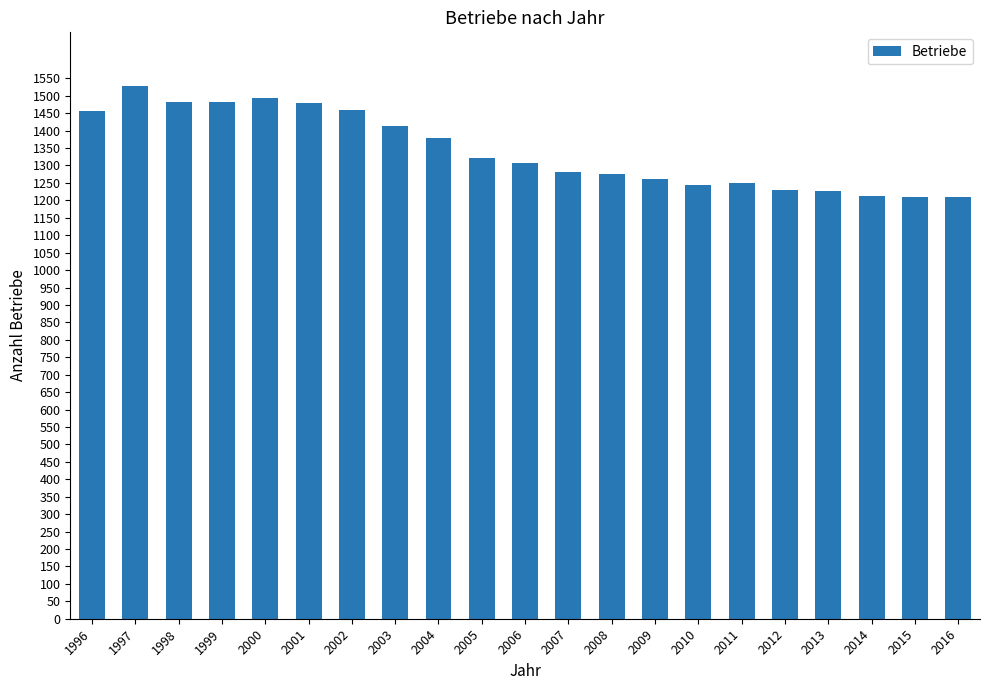

What is the difference between the maximum and minimum values?

320